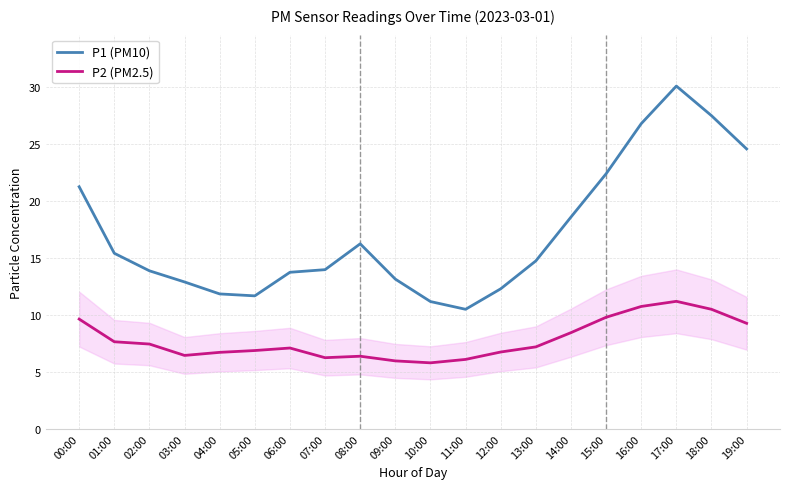

At how many categories does at least one series exceed 27?

2